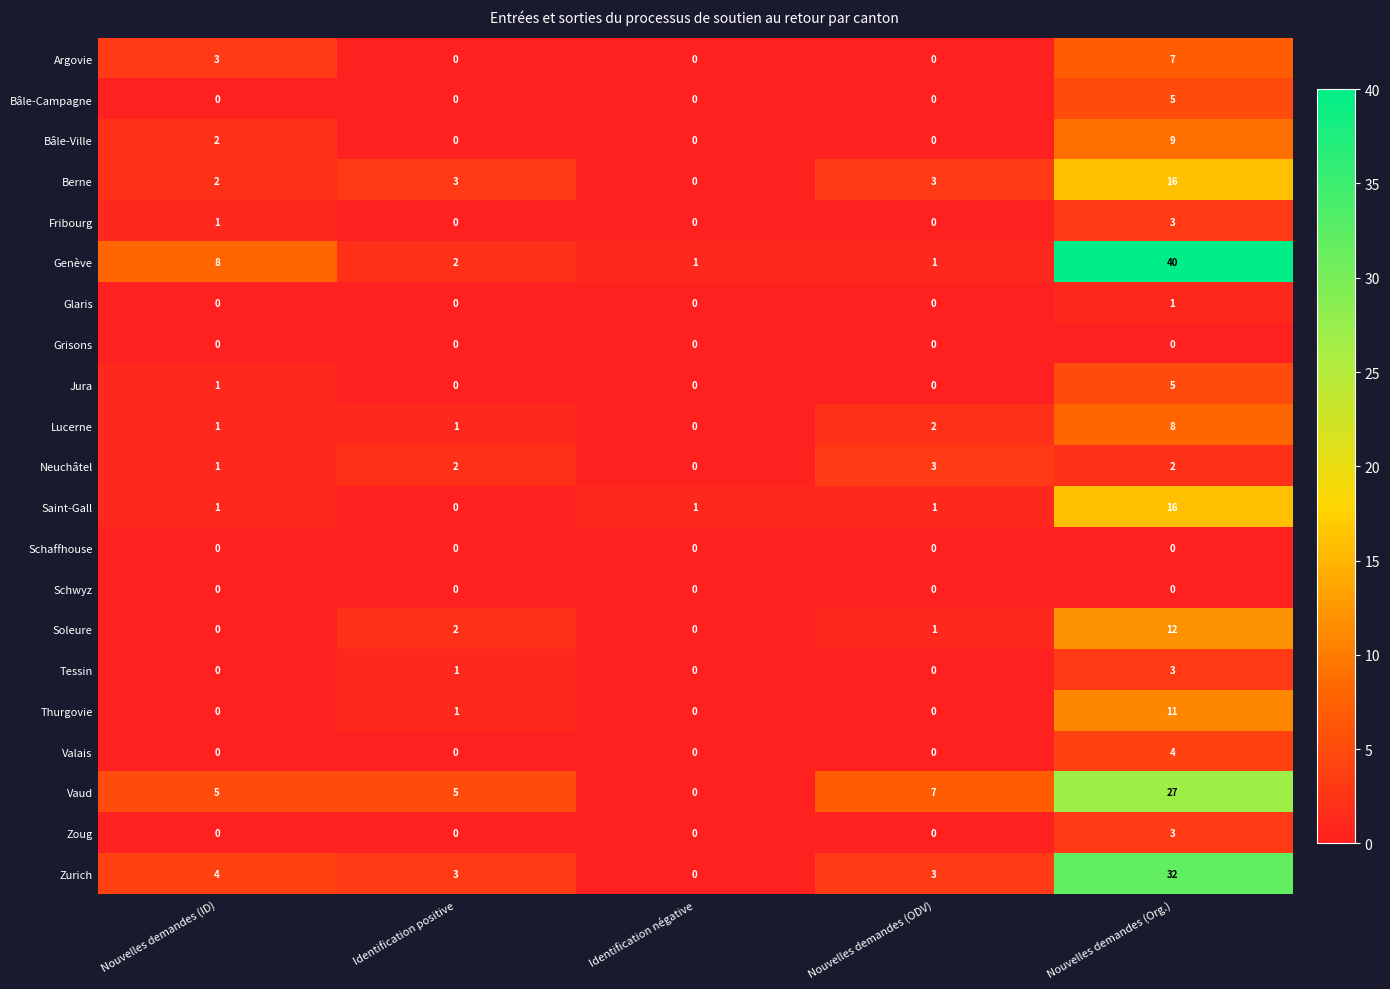

How many series are shown in this chart?

21